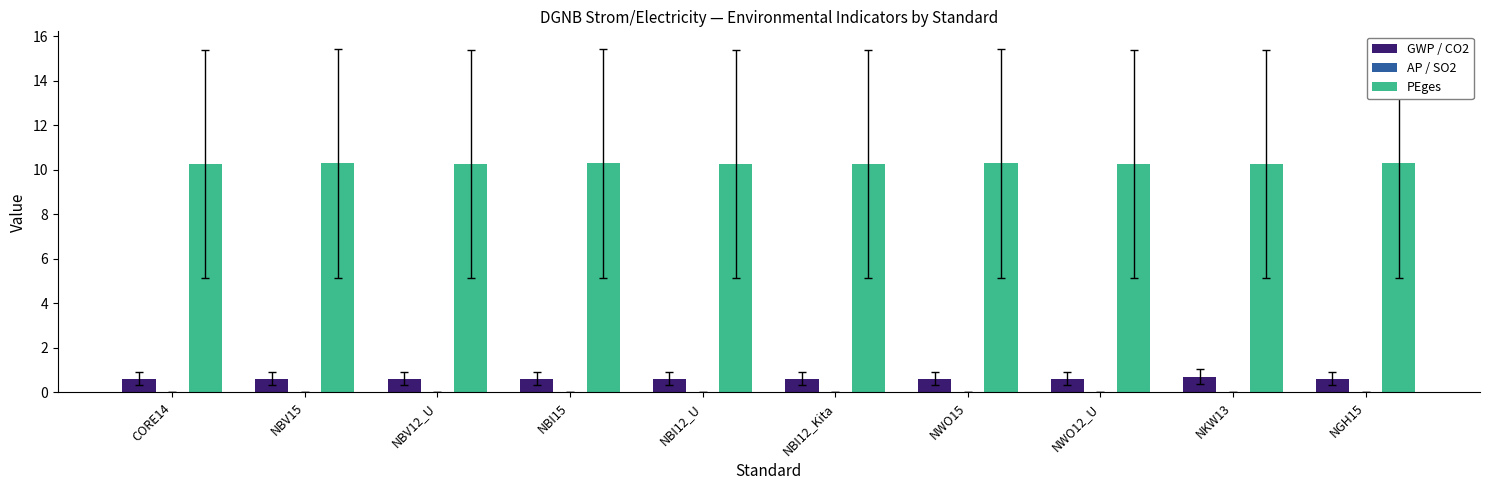

The value of PEges at NBV12_U is 4.0. True or false?

False